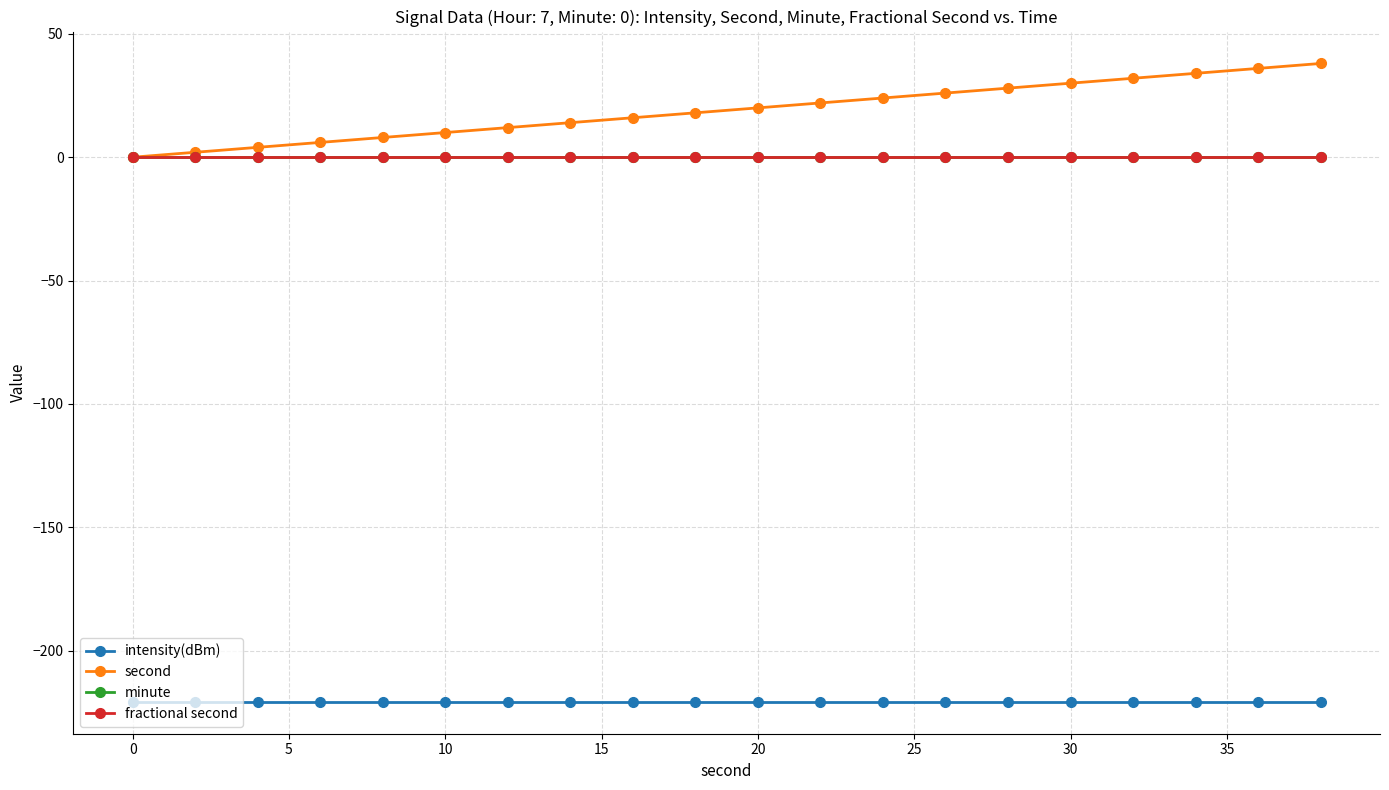

What is the highest value of the intensity(dBm) series?

-220.7